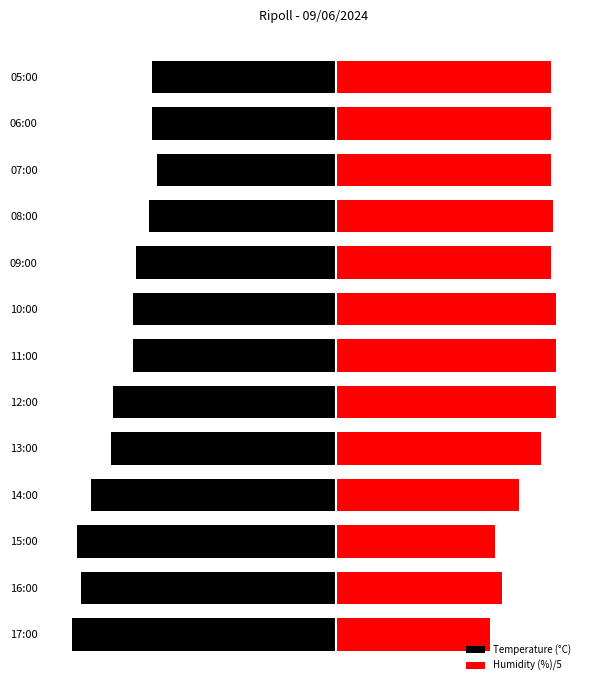

Which series has the widest spread of values?

Temperature (°C)